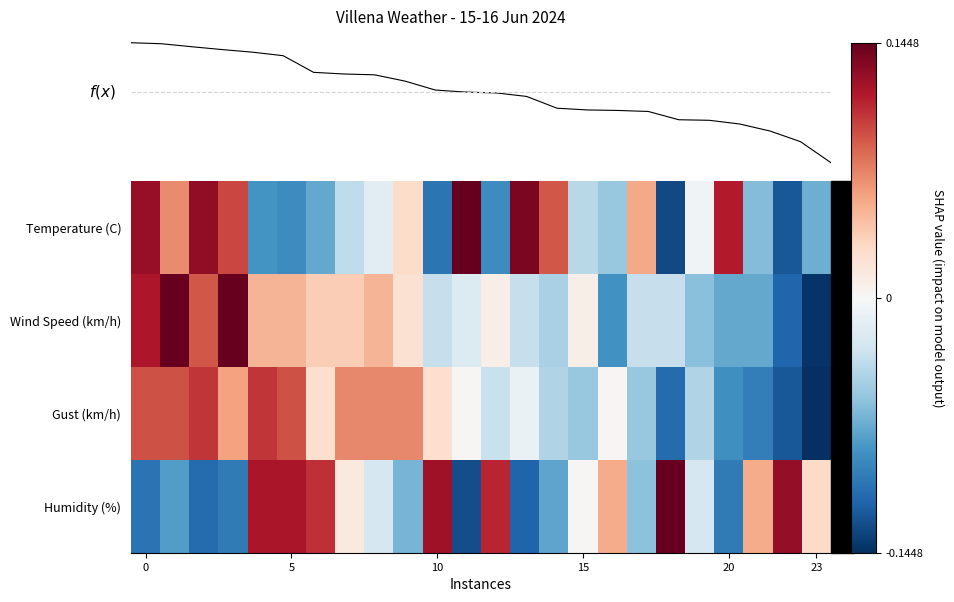

Rank the series by their maximum value, from highest to lowest.

Temperature (C), Wind Speed (km/h), Humidity (%), Gust (km/h), f(x)